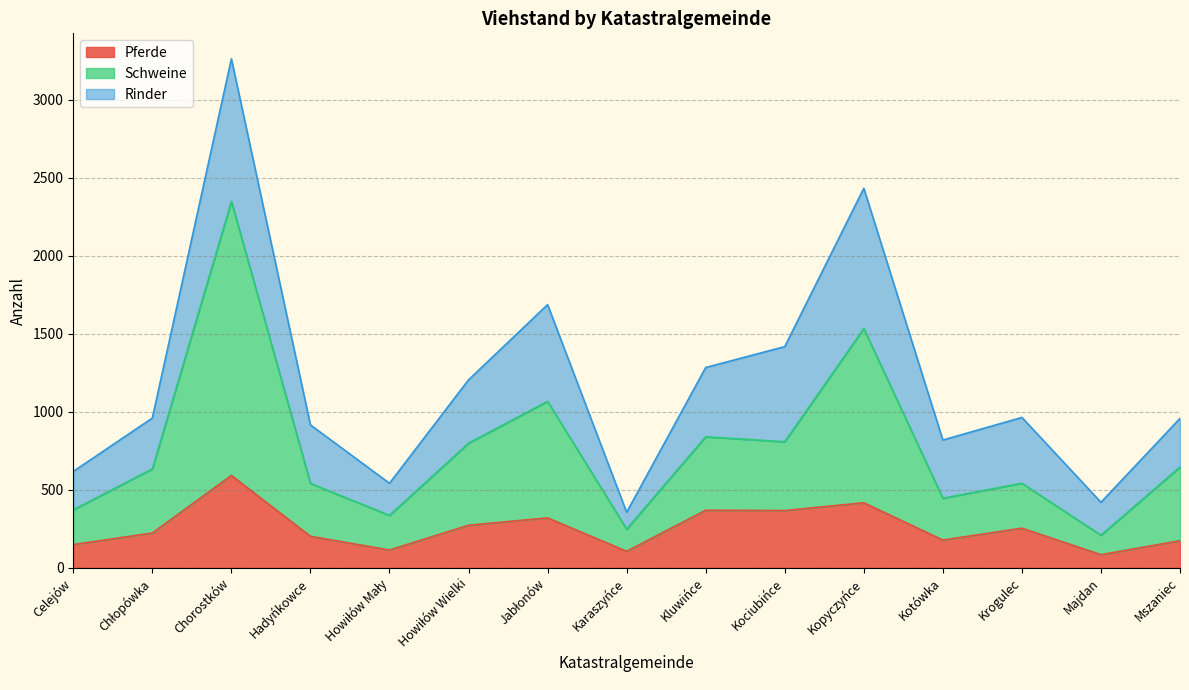

Which category has the lowest value in the Schweine series?

Majdan